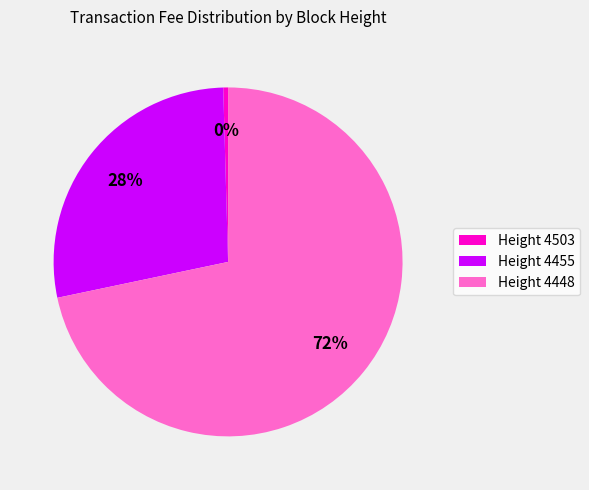

Approximately how many times larger is the value at Height 4448 compared to Height 4455?

2.6